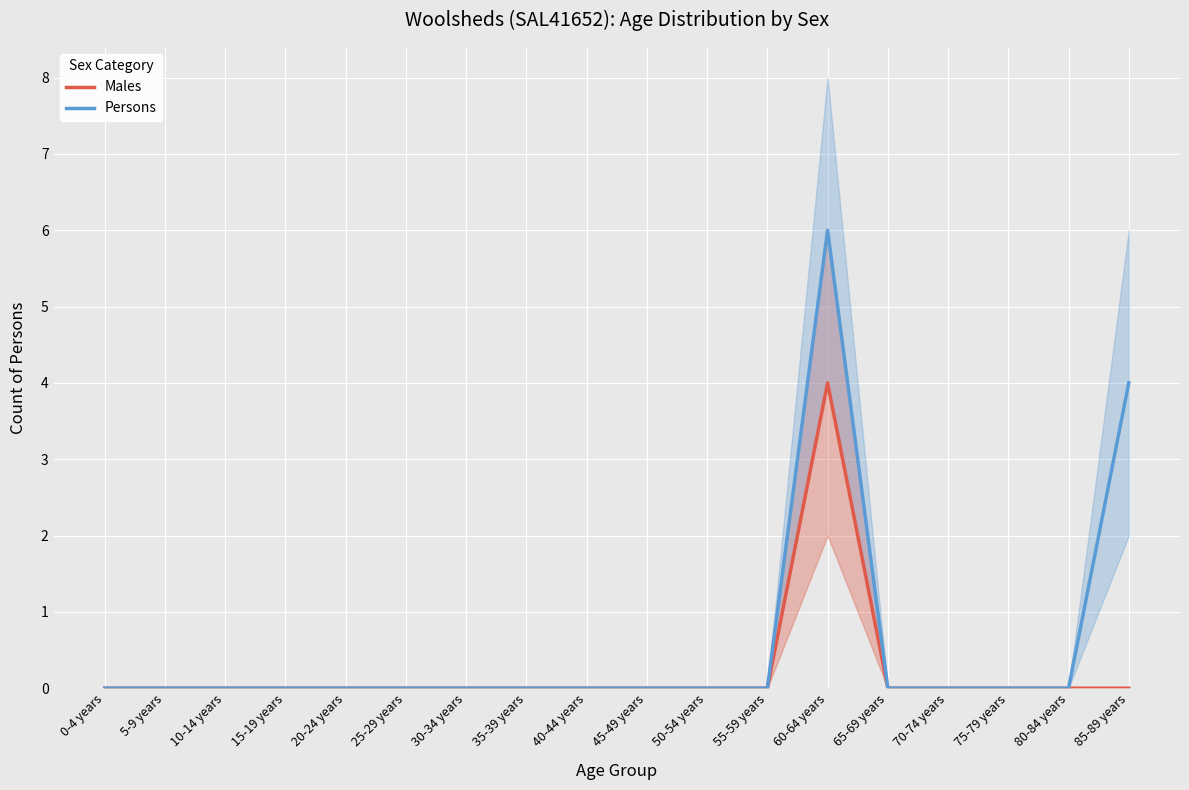

List the series in order of their peak value, highest first.

Persons, Males